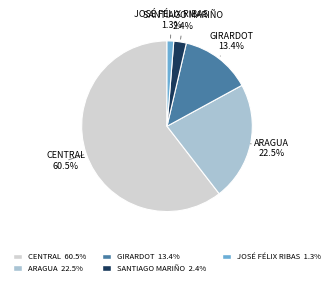

Which slice represents more than half of the pie?

CENTRAL